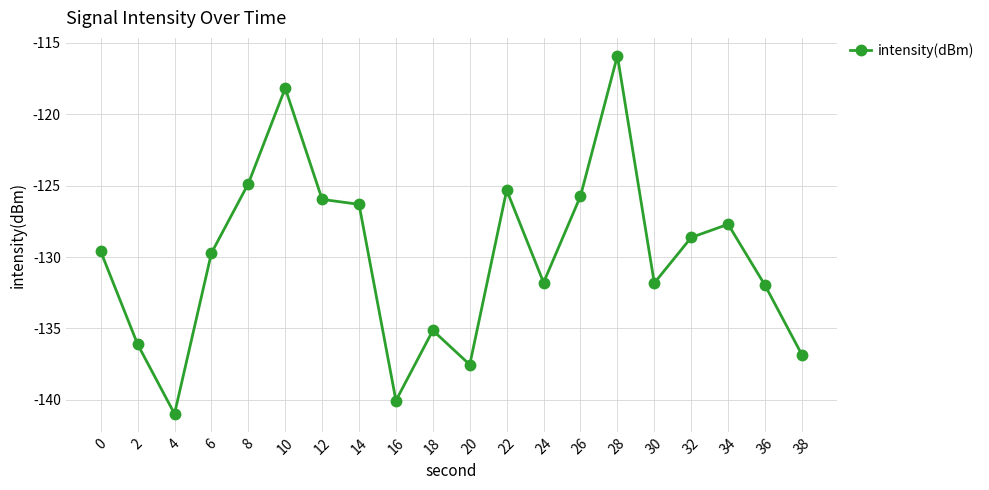

True or false: the data shows -53.9 at 8.

False